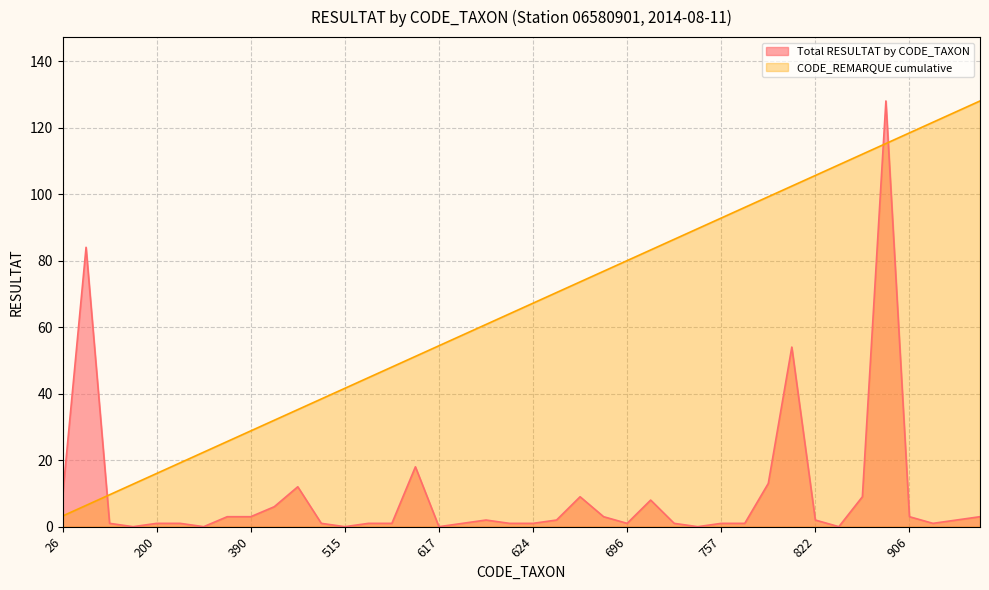

What are all the series names shown in the legend?

Total RESULTAT by CODE_TAXON, CODE_REMARQUE cumulative